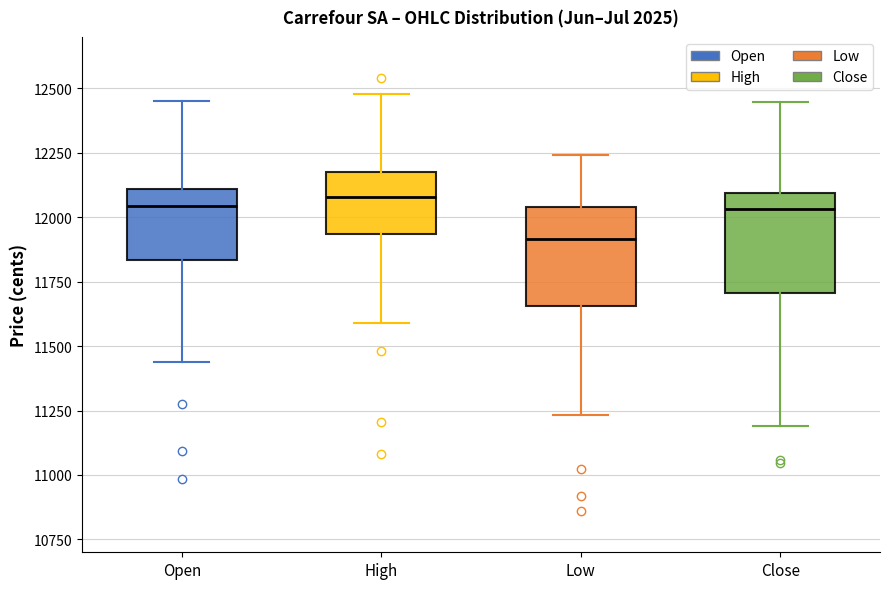

Reading left to right, read every box against the y-axis: the position of its median line, the range the box covers, and the ends of its whiskers. The values are not printed on the chart, so give them approximately, as read against the axis.

Open: median 12050, box 11850 to 12100, whiskers 11450 to 12450
High: median 12100, box 11950 to 12200, whiskers 11600 to 12500
Low: median 11900, box 11650 to 12050, whiskers 11250 to 12250
Close: median 12050, box 11700 to 12100, whiskers 11200 to 12450